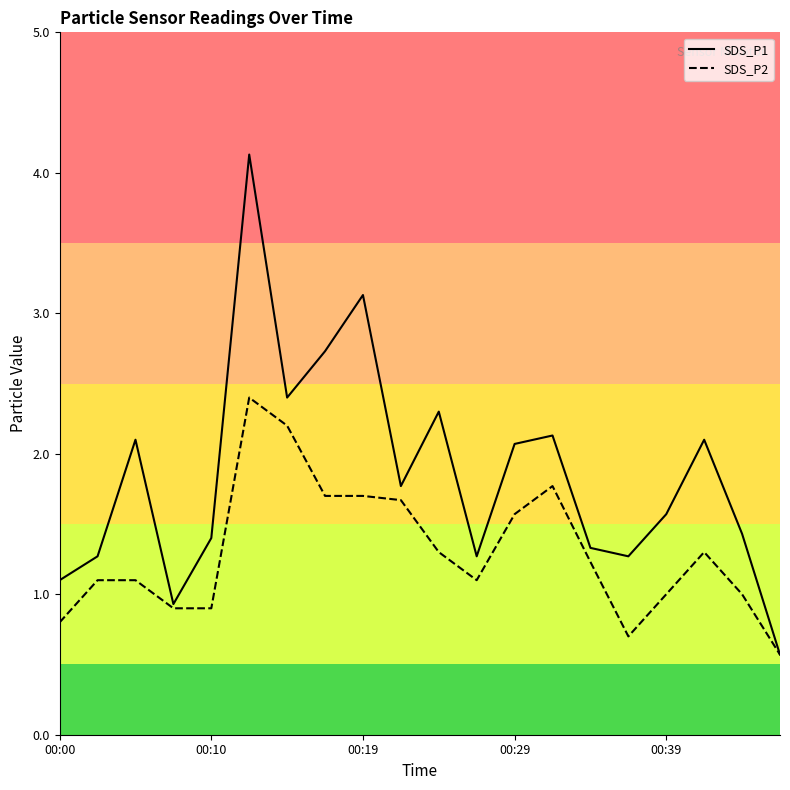

At which category is the sum across all series the highest?

5